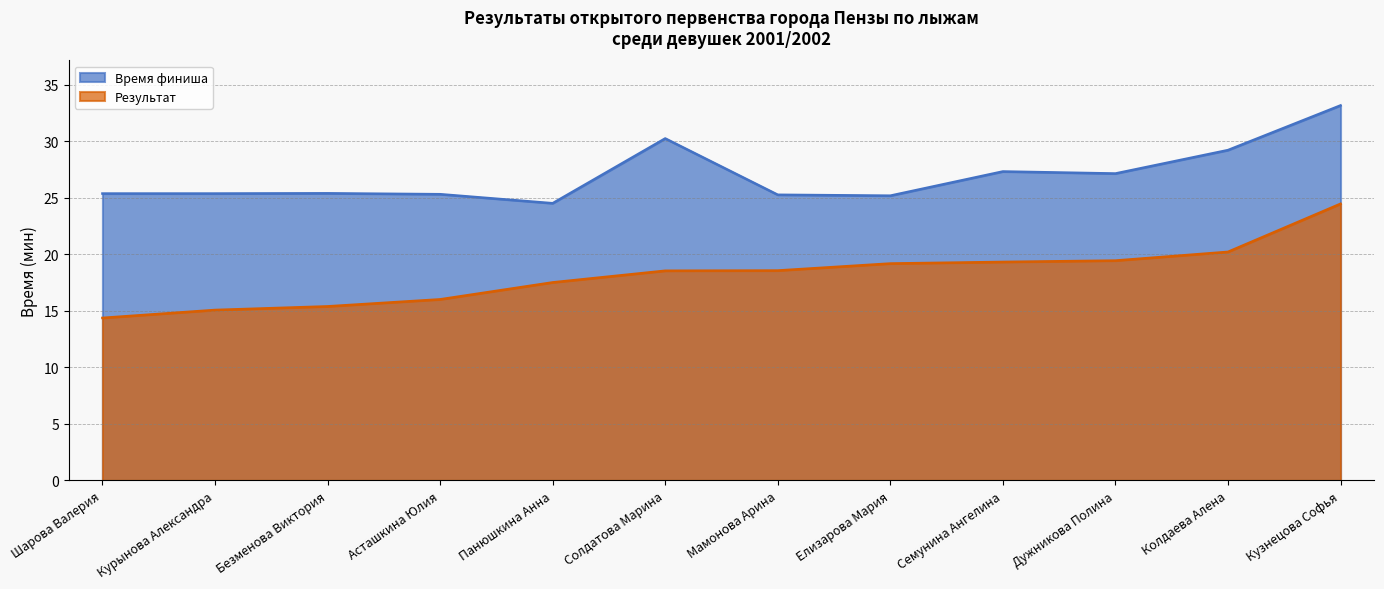

How many lines are shown in the chart?

2